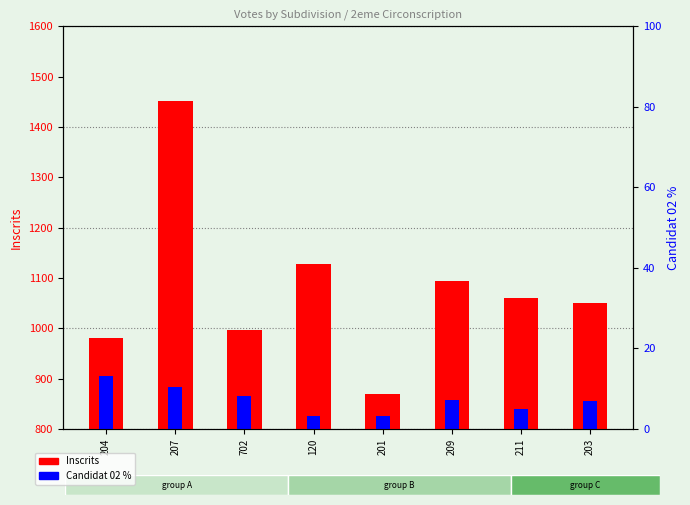

How many data points are above 1060?

3